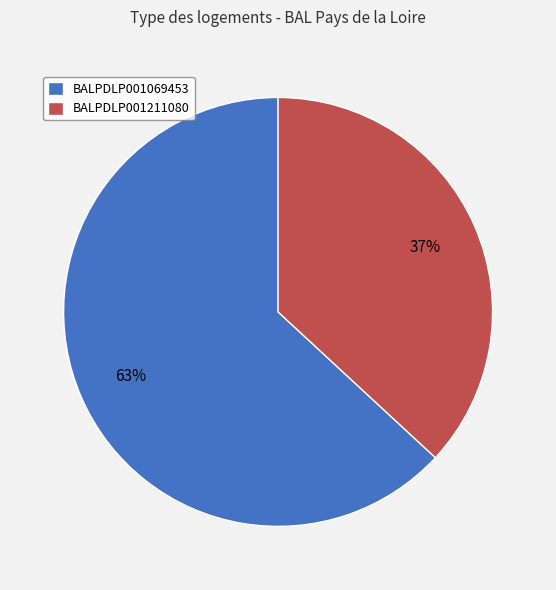

Between BALPDLP001211080 and BALPDLP001069453, which is larger?

BALPDLP001069453